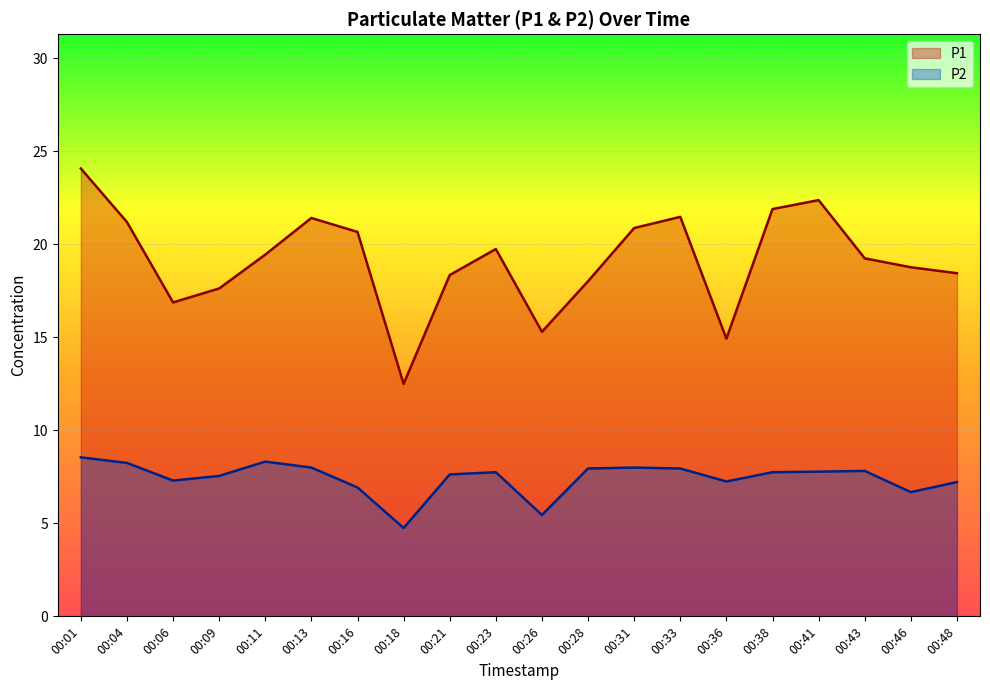

At which category does P1 reach its first local peak?

00:13